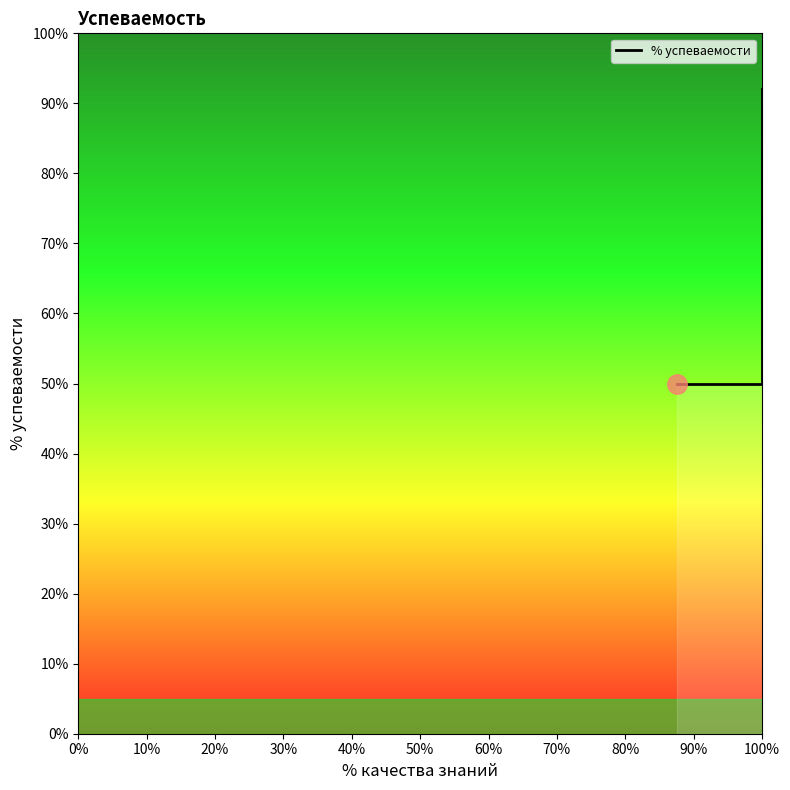

True or false: the data has more than 2 interior local peaks.

False